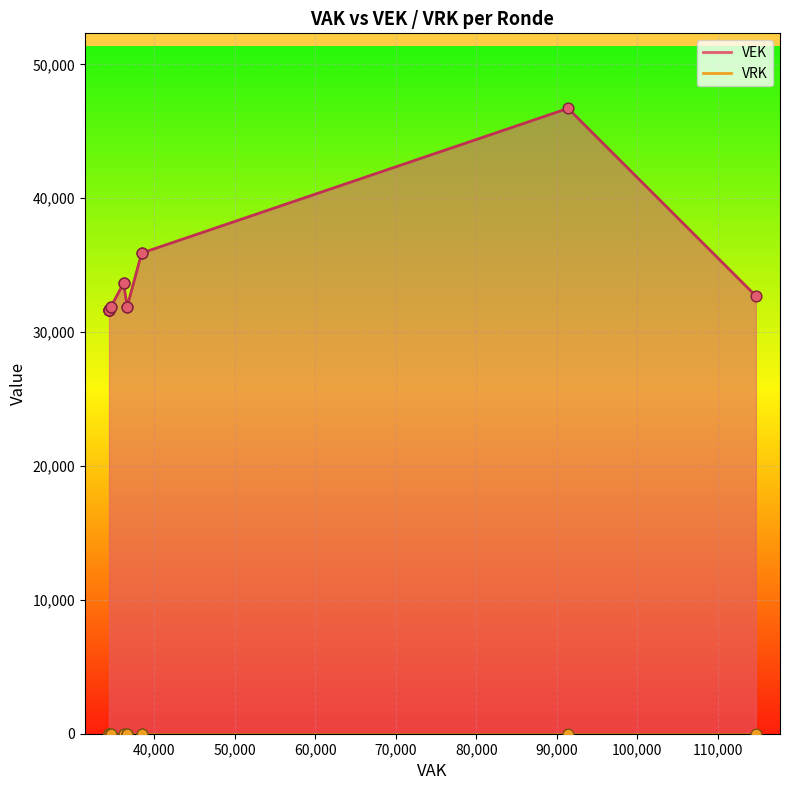

Which series has the largest Y range (max minus min)?

VEK